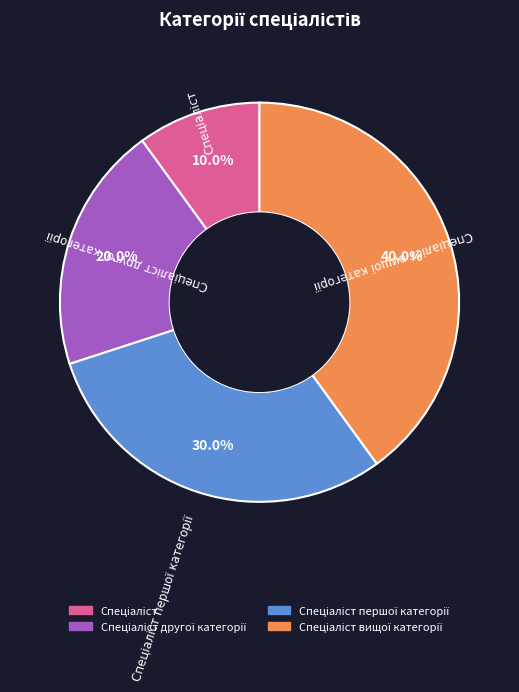

How many segments does this pie chart have?

4